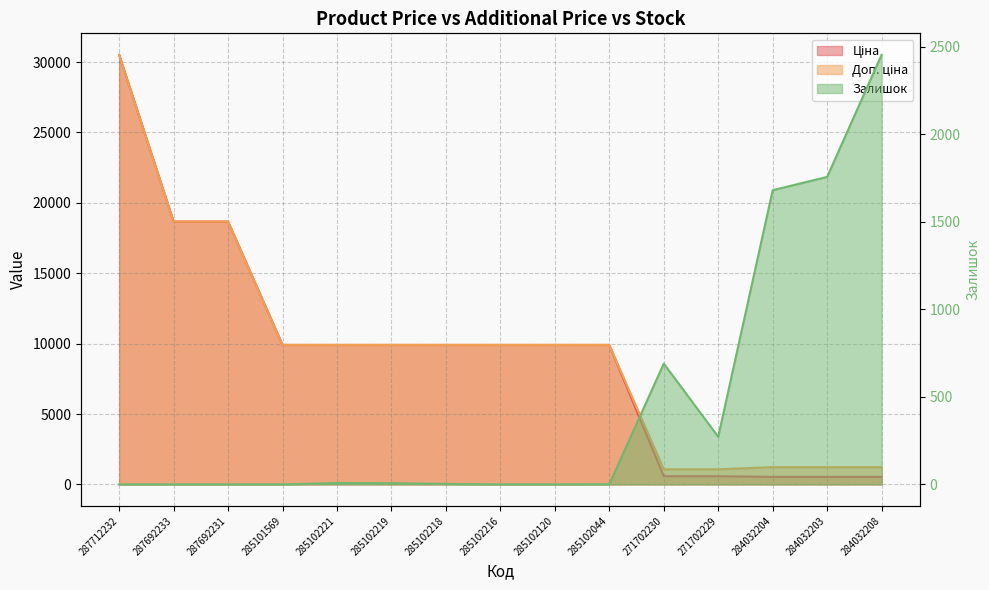

Does the chart have visible grid lines?

Yes